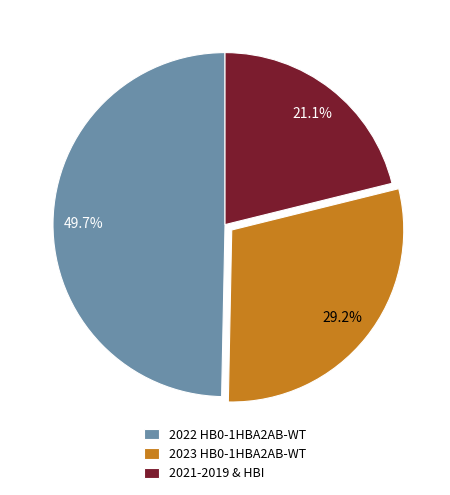

What is the ratio of the value at 2022 HB0-1HBA2AB-WT to the value at 2021-2019 & HBI?

2.4